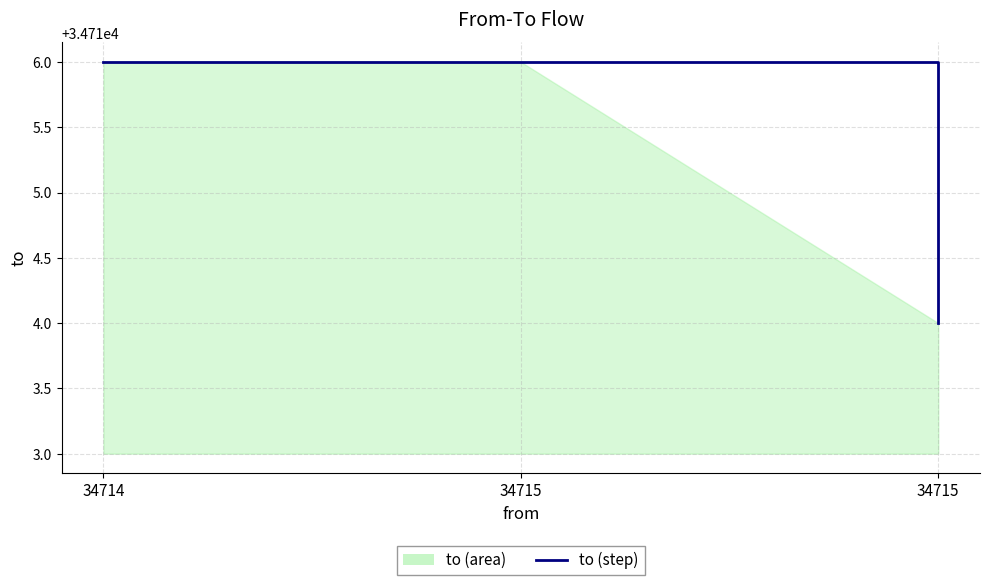

What is the greatest value displayed?

34716